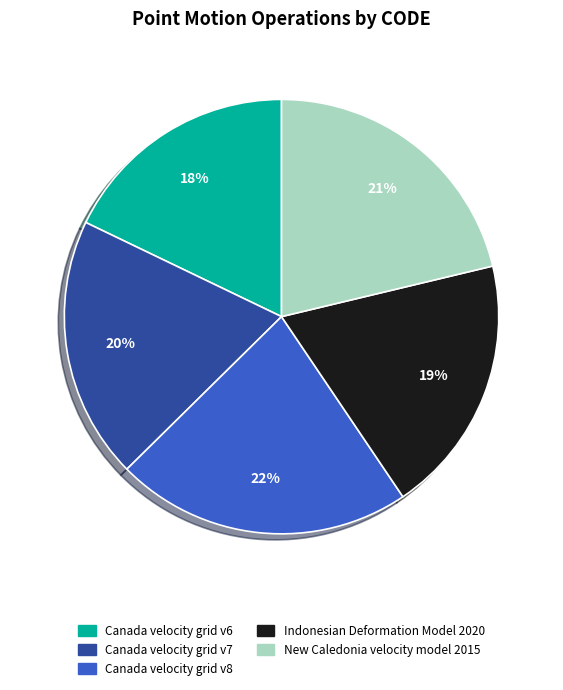

To the nearest percent, what portion does Canada velocity grid v8 represent?

22%